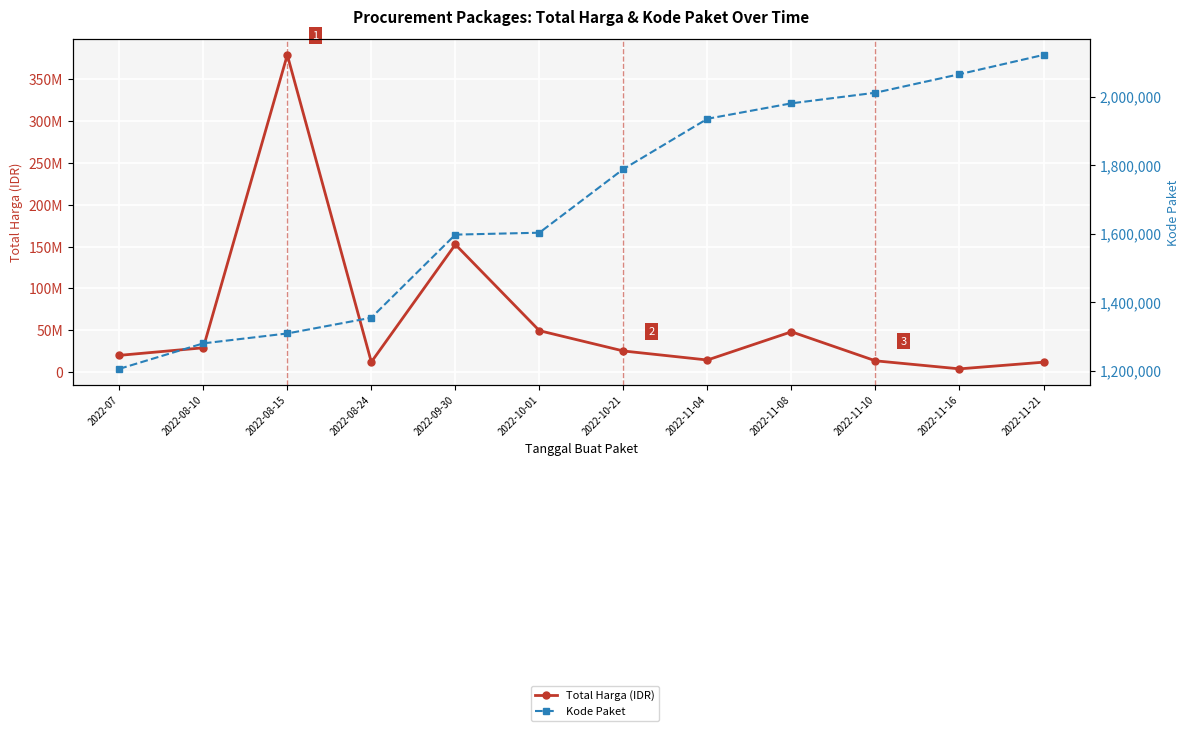

Which has a higher value, 2022-08-10 or 2022-11-21?

2022-08-10